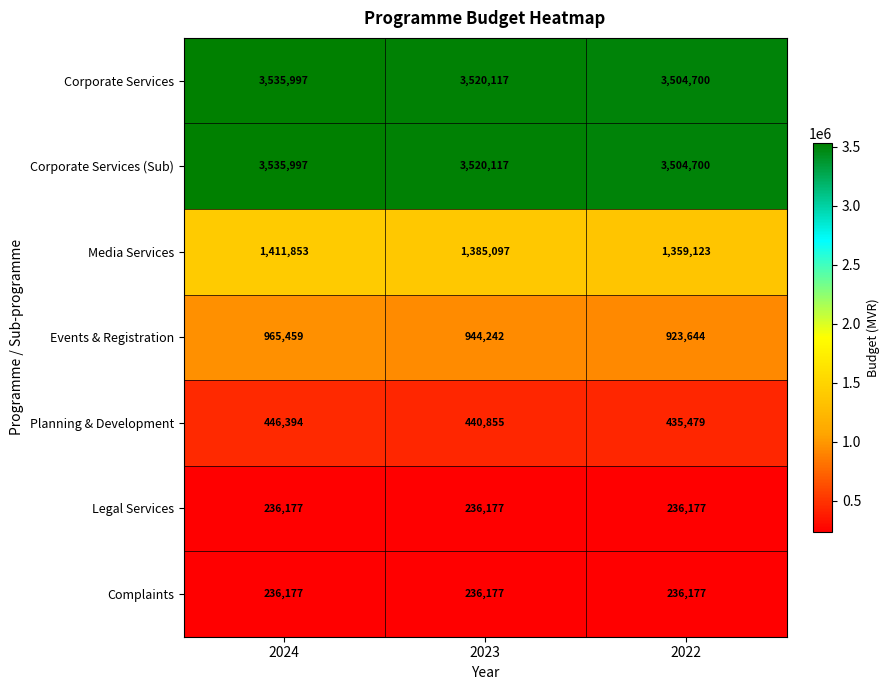

Count the number of data series in this chart.

7